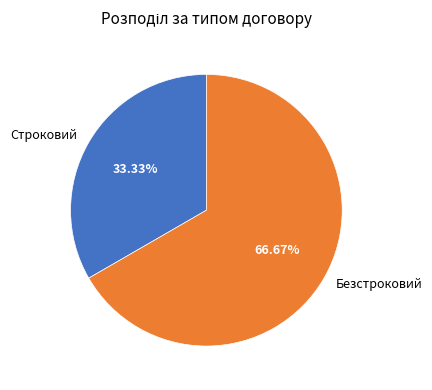

What percentage is the Безстроковий slice, to the nearest percent?

67%